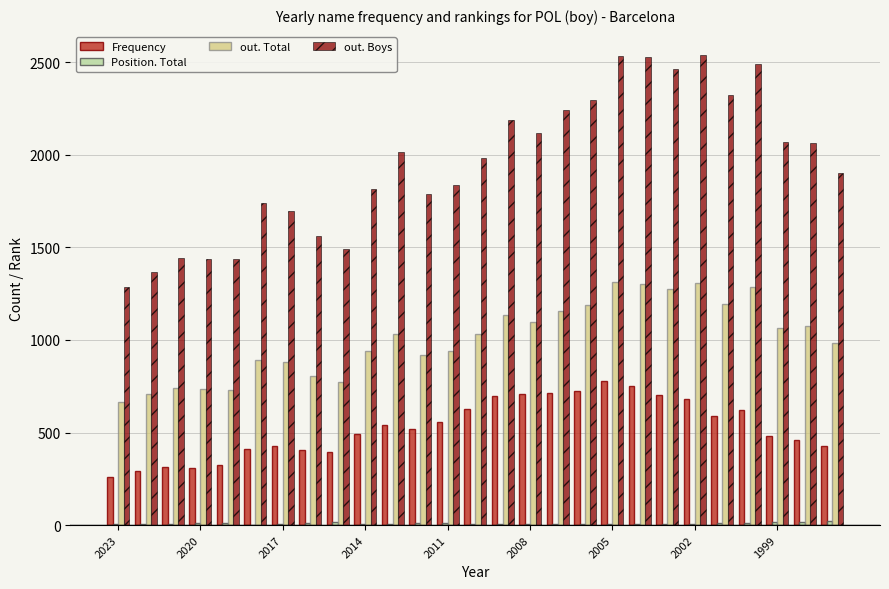

Which series has the largest total across all categories?

out. Boys